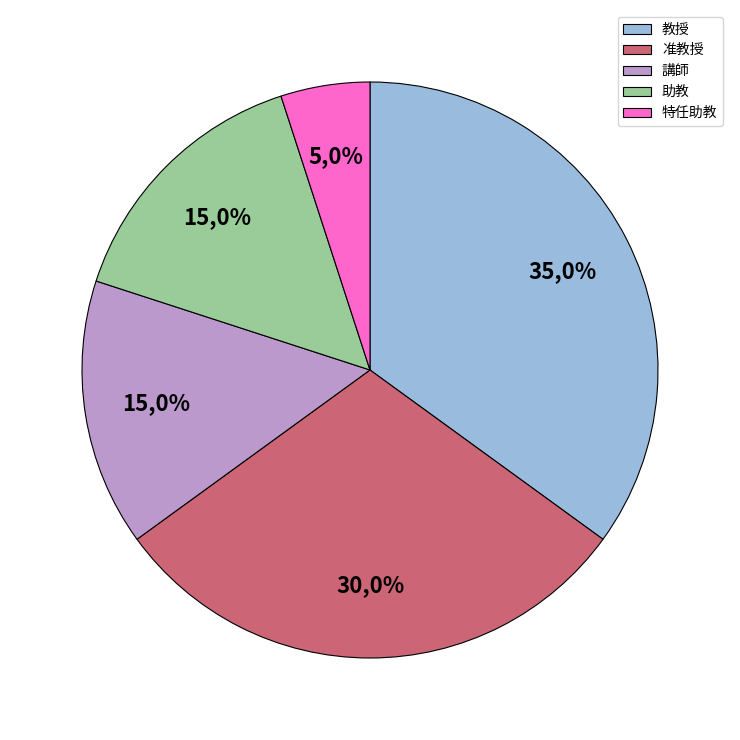

Count the number of slices in the pie.

5